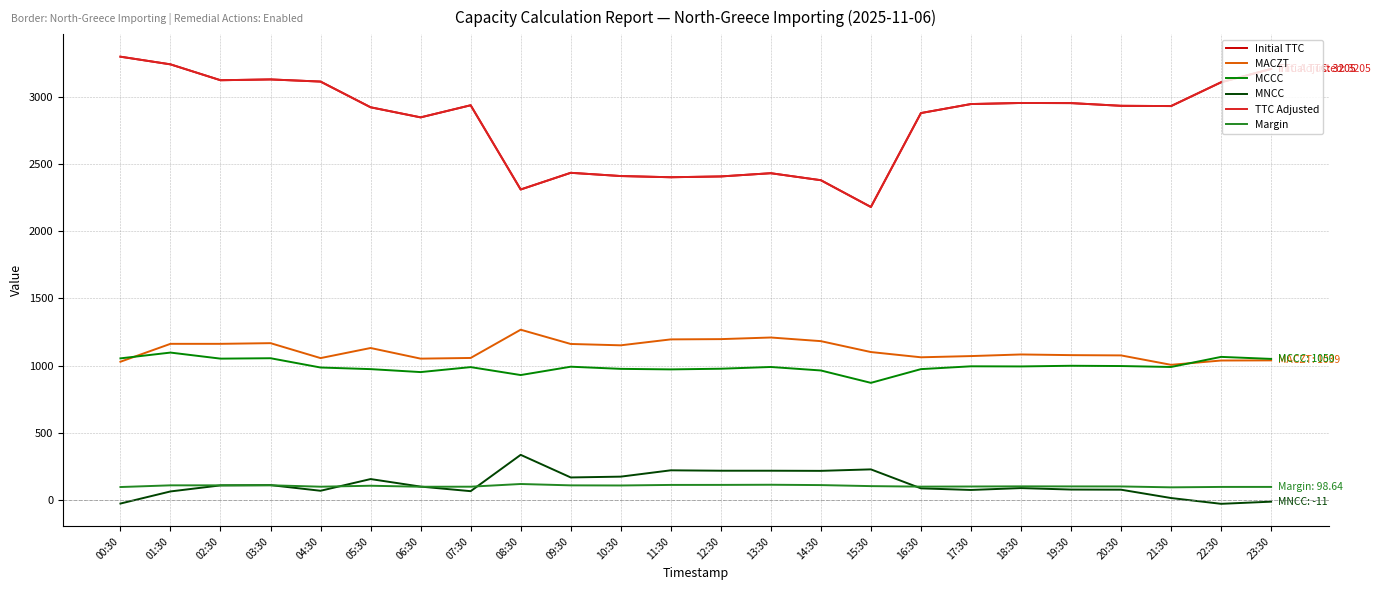

What is the label of the 16th point from the left?

15:30